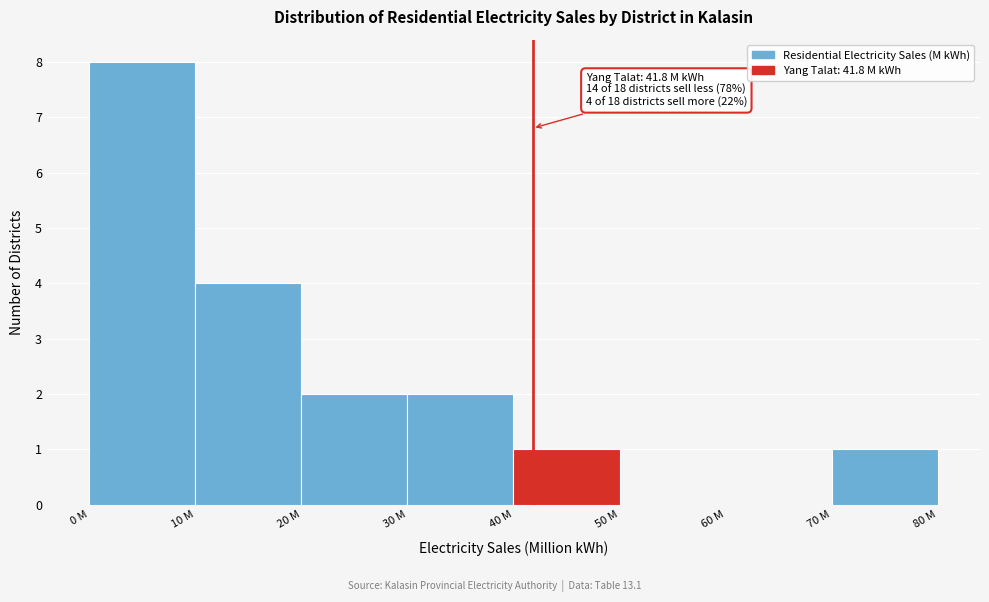

Reading left to right, list all the values displayed in this chart.

0 M=8	10 M=4	20 M=2	30 M=2	40 M=1	50 M=0	60 M=0	70 M=1